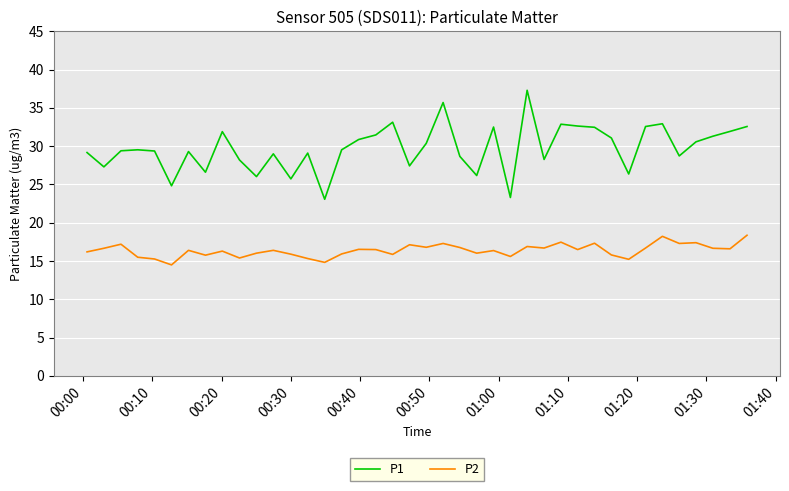

True or false: P1 and P2 intersect in this chart.

False